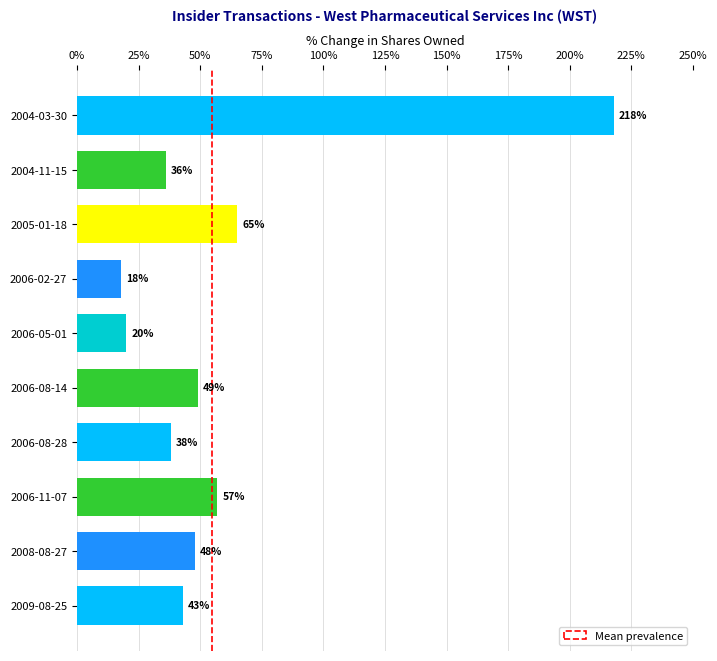

What is the sum of all values?

592